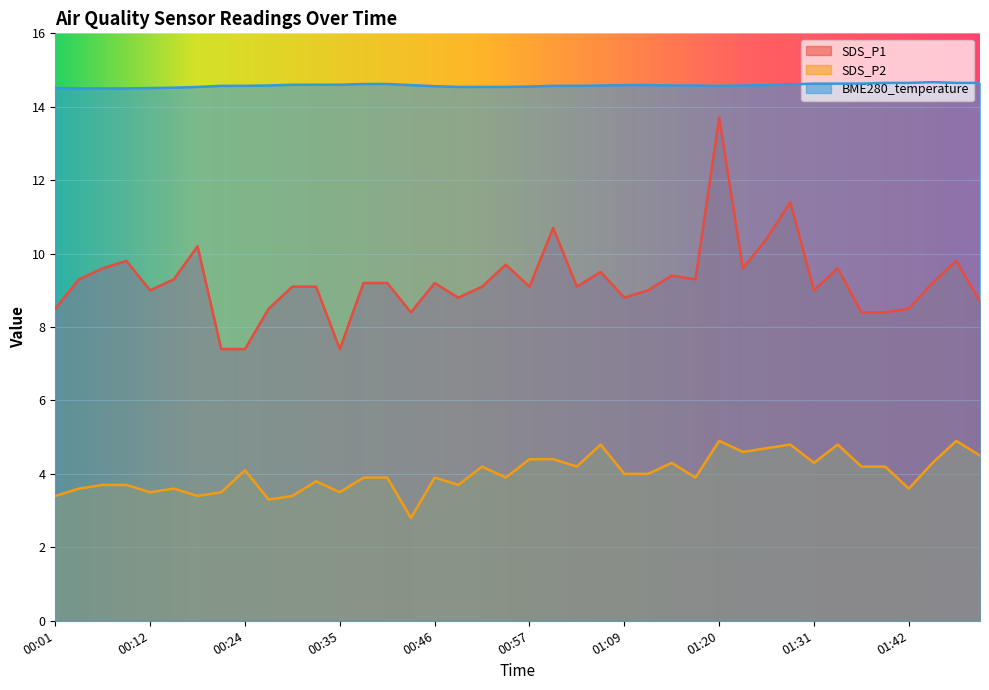

The value of SDS_P1 at 01:42 is 11.5. True or false?

False